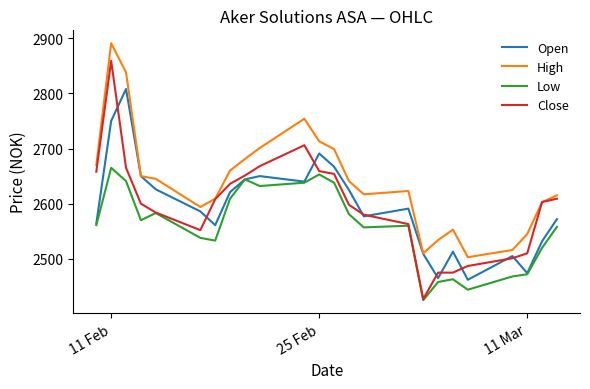

Which series has the largest range (max minus min)?

Close